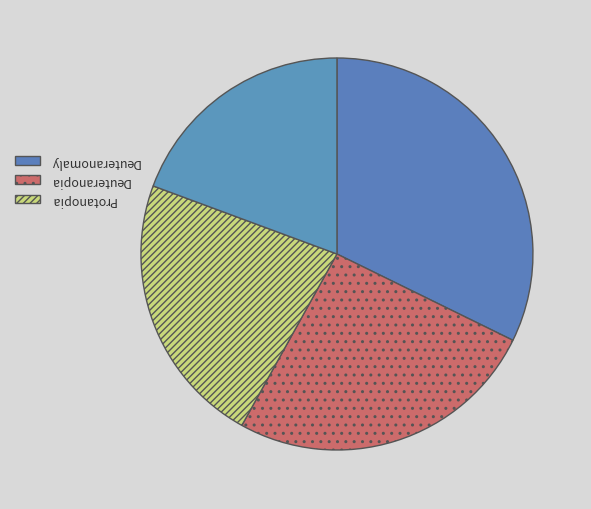

How many segments does this pie chart have?

4